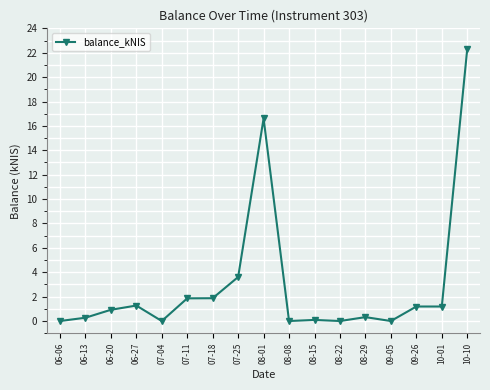

Which label corresponds to the largest value in the chart?

10-10